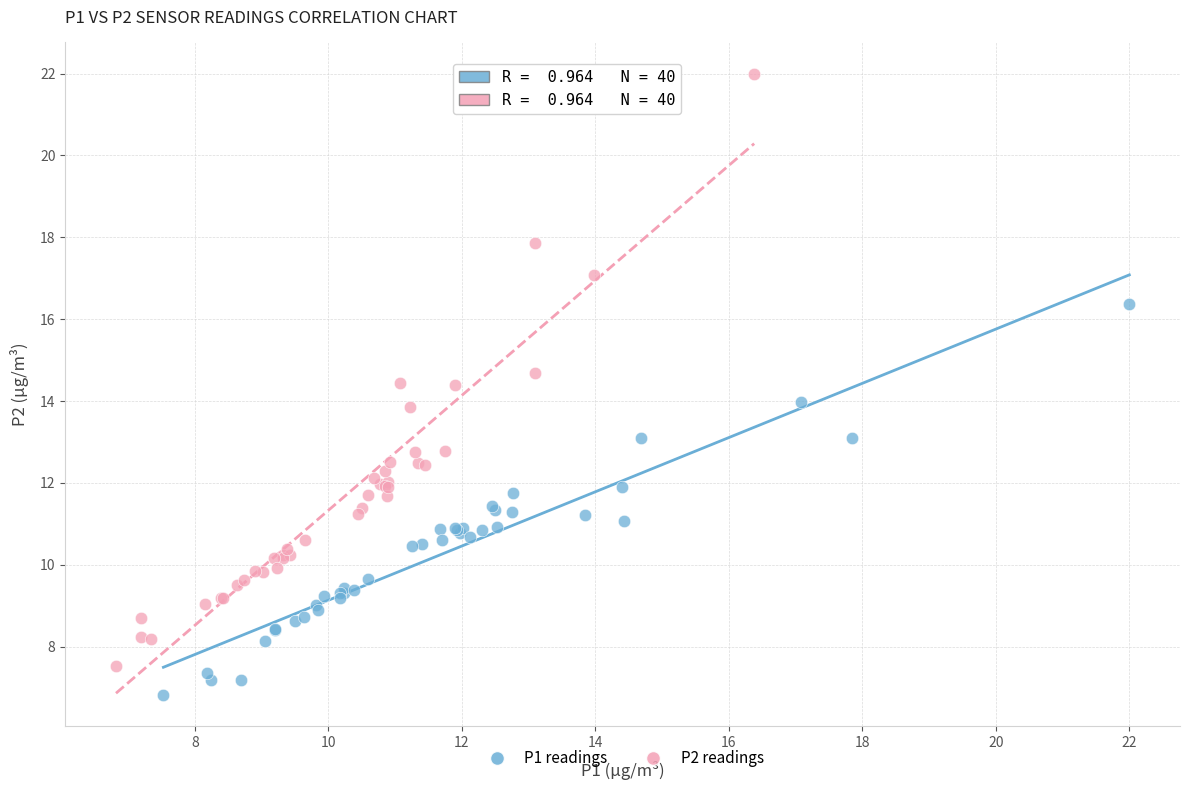

Which series contains the lowest Y value?

P1 readings